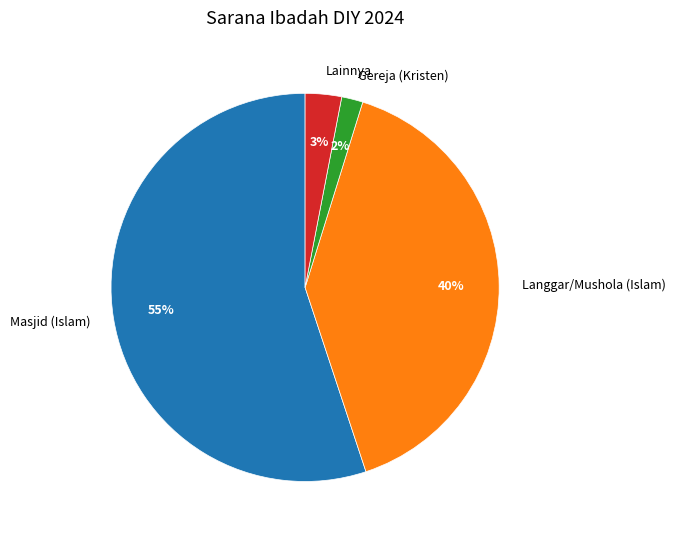

Do Lainnya and Langgar/Mushola (Islam) together represent more than half of the pie?

No